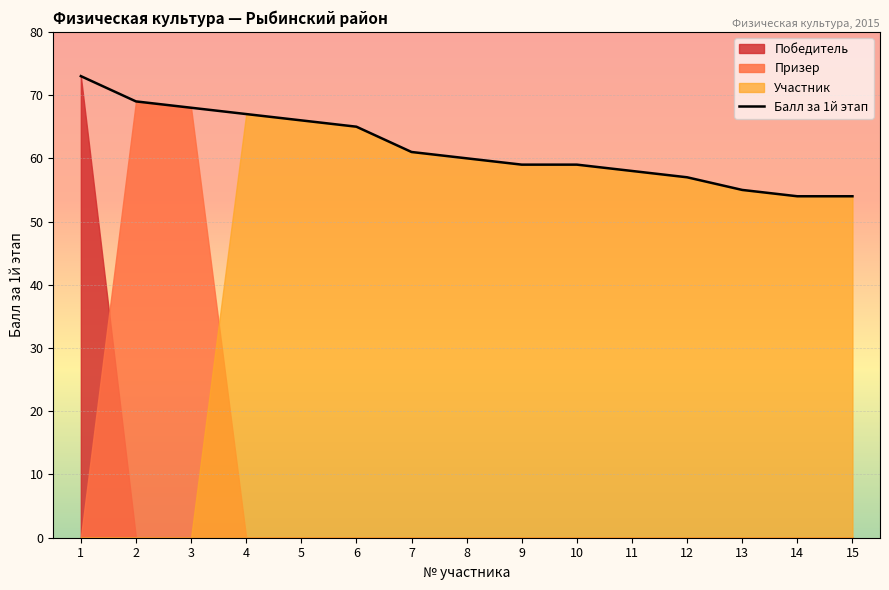

Between 14 and 3, which is larger?

3